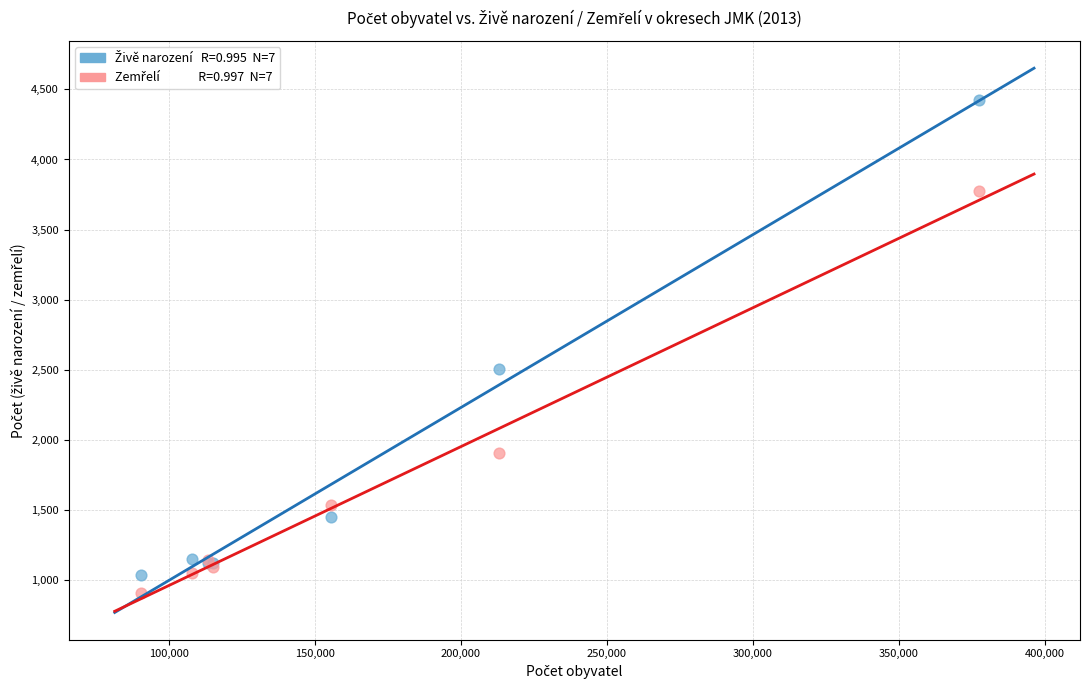

Across all series, what Y value is closest to 2667?

2507